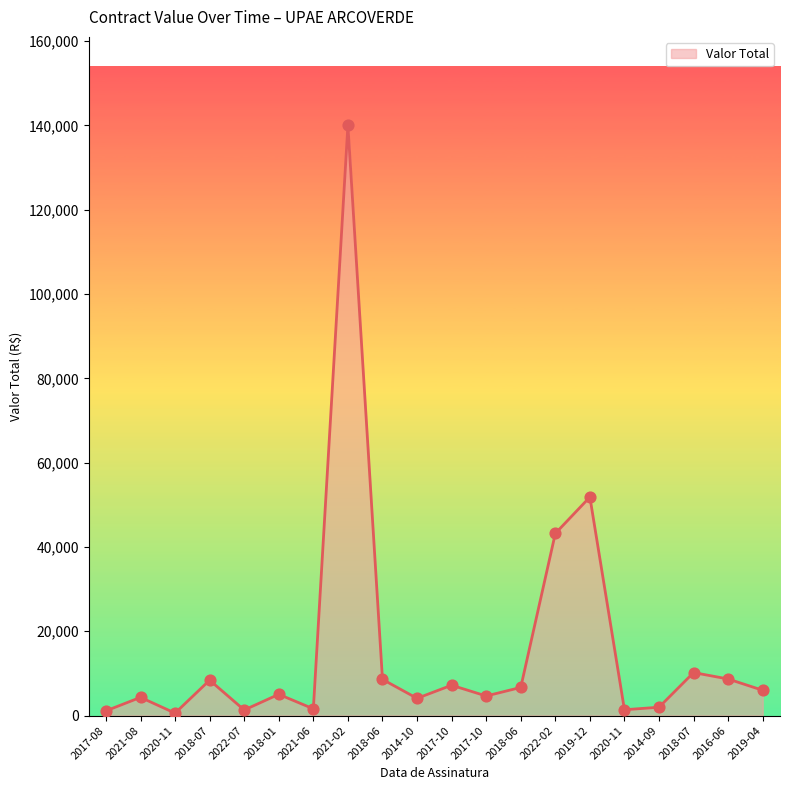

Which has a higher value, 2020-11 or 2018-06?

2018-06